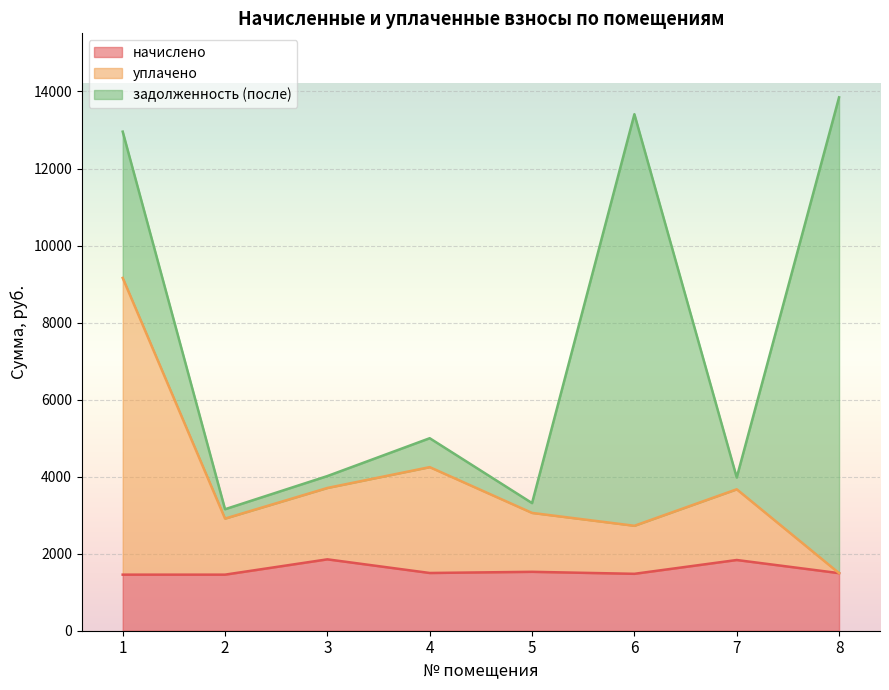

Is it true that уплачено equals 3058.6 at 5?

True